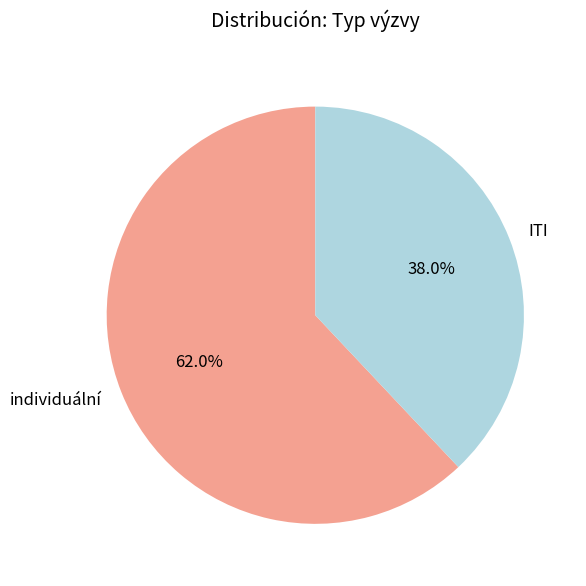

What is the majority slice?

individuální